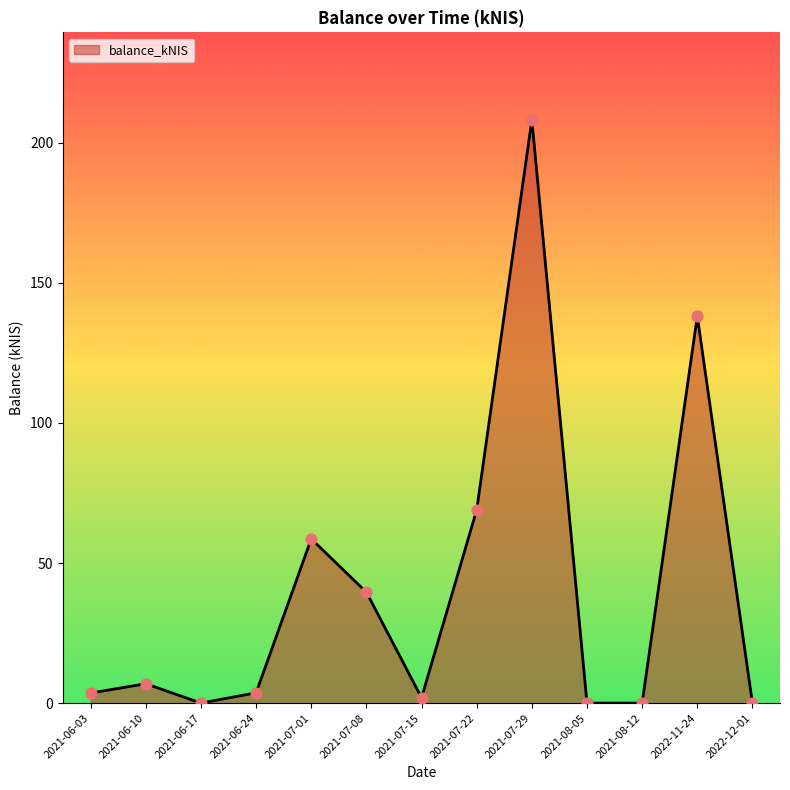

Which has a higher value, 2021-07-01 or 2021-07-08?

2021-07-01